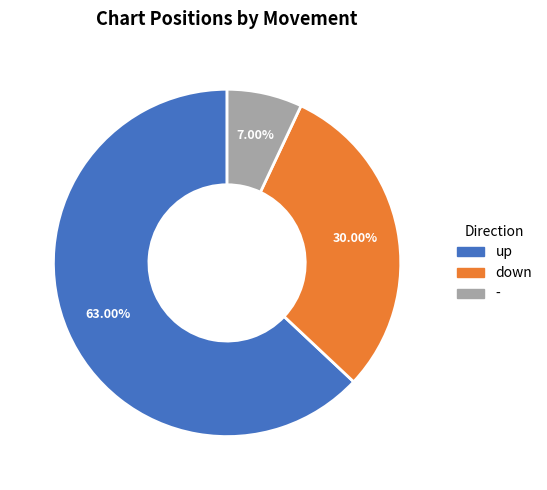

To the nearest percent, what percentage of the pie is -?

7%